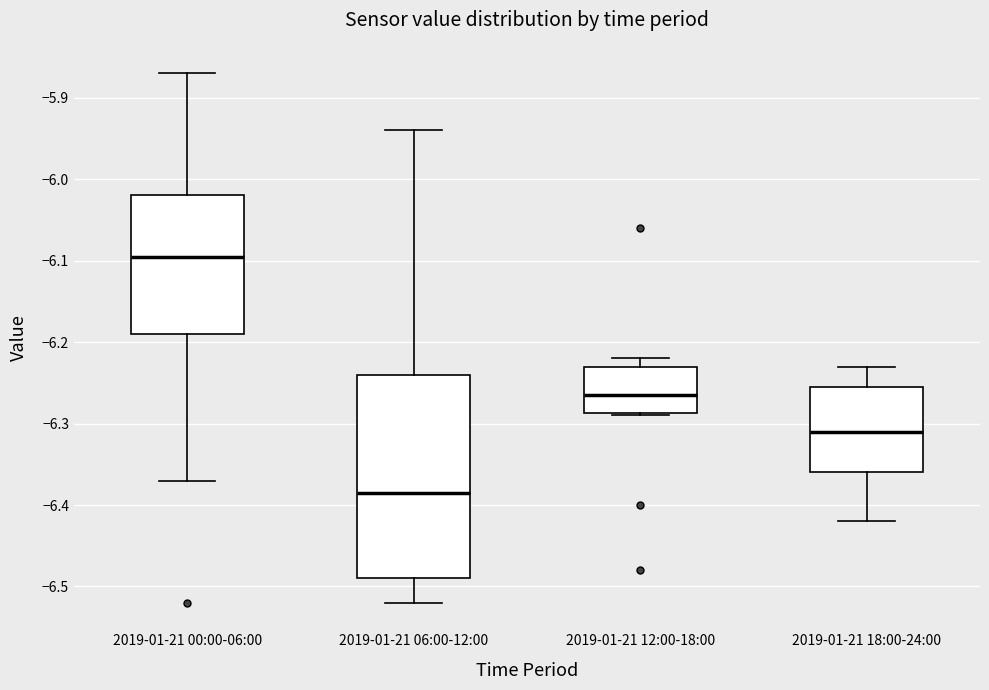

Which box's median line is the highest?

2019-01-21 00:00-06:00